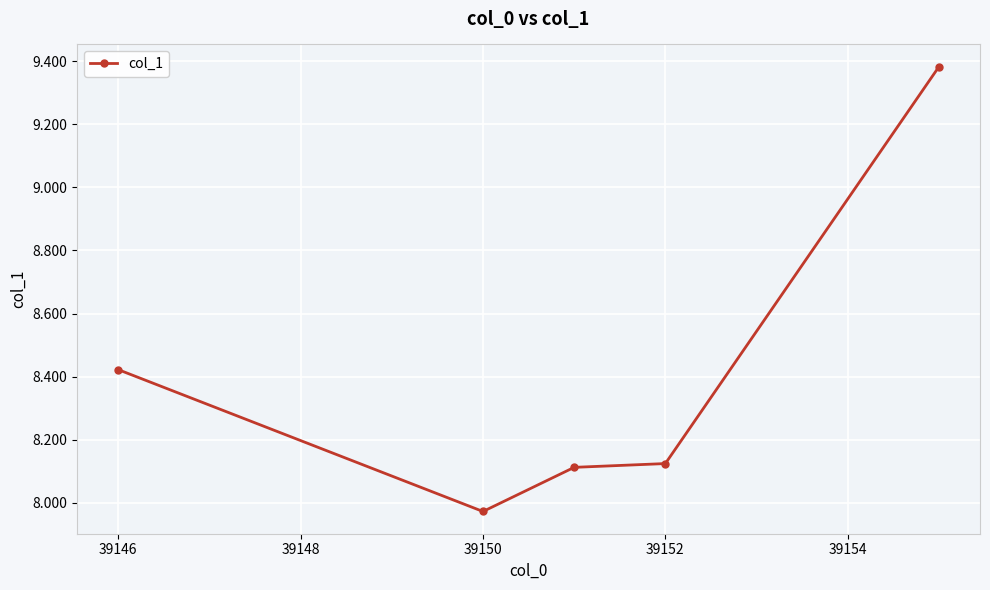

What is the sum of all values?

42.0